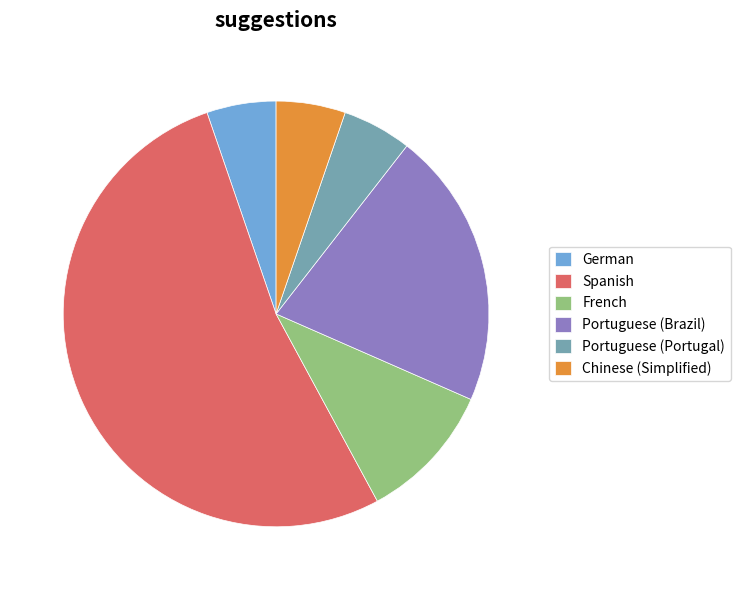

The German slice represents 1% of the pie. True or false?

False